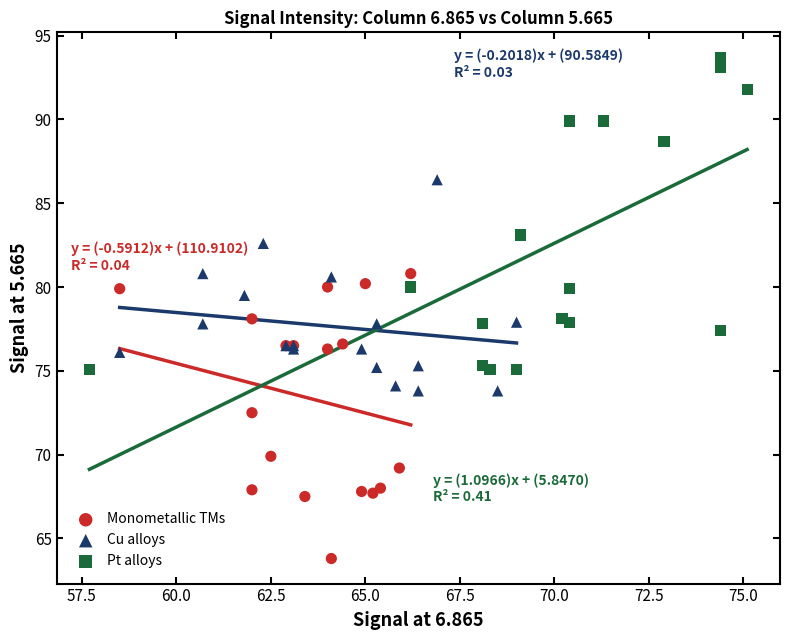

Which series has the widest spread of Y values?

Pt alloys